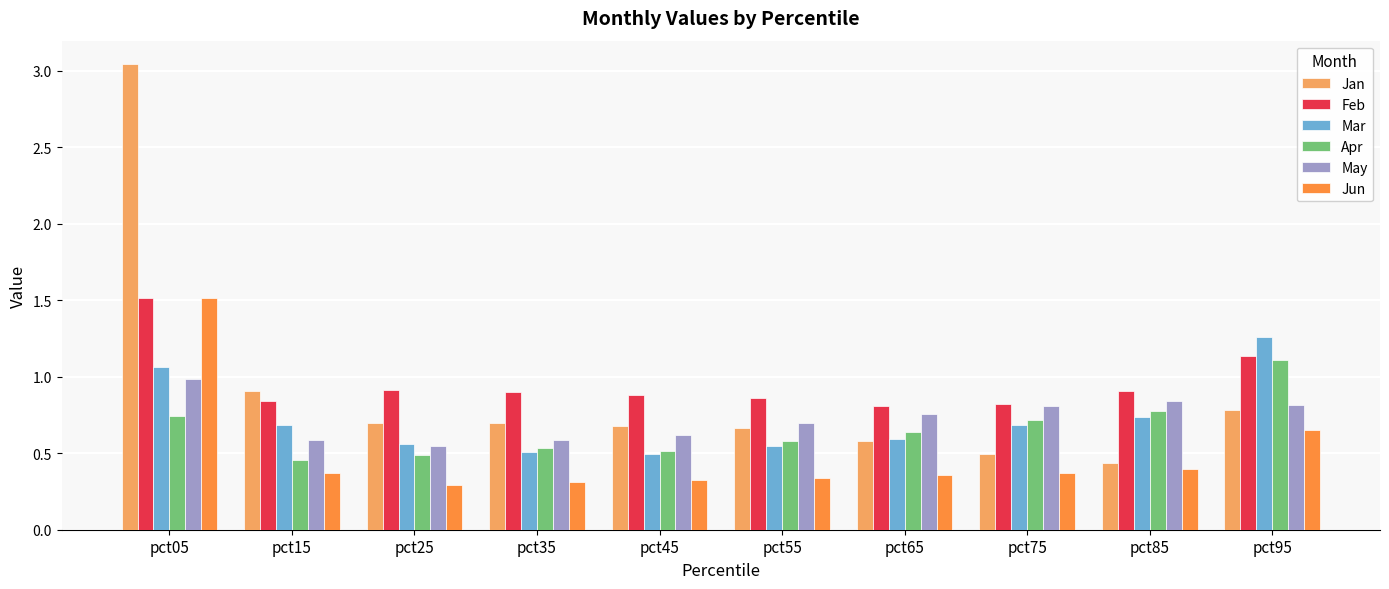

What is the total value across all series at pct55?

3.7